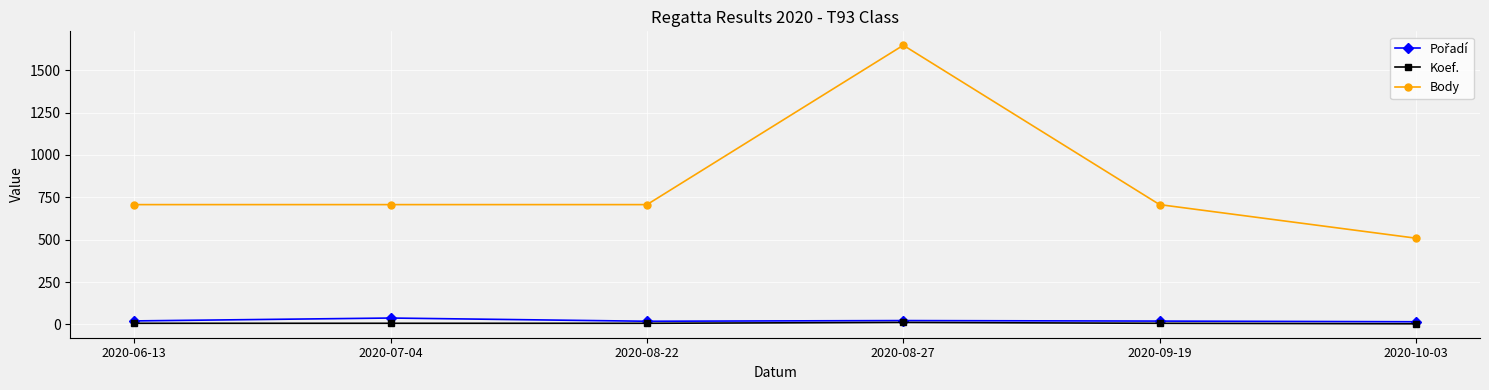

How many data points does each series have?

6